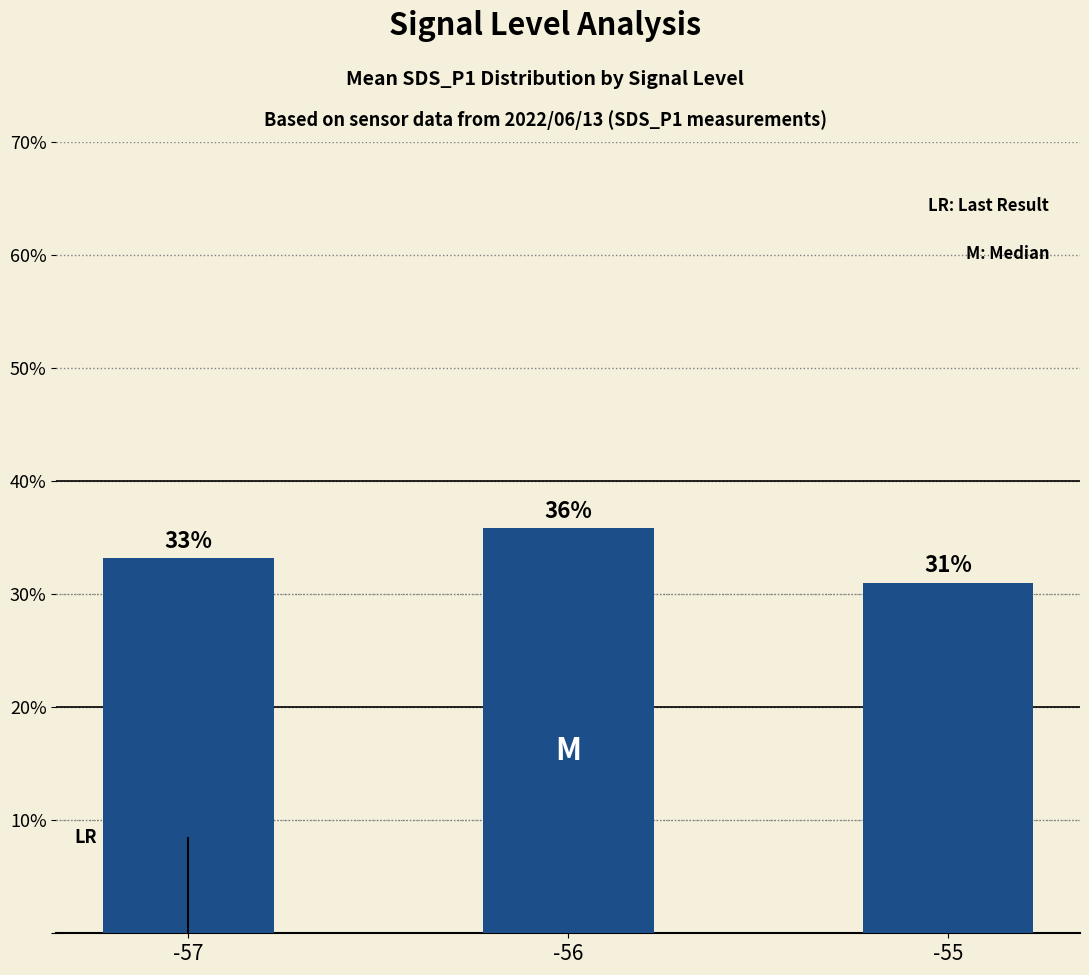

Where is the data nearest to the value 33?

-57